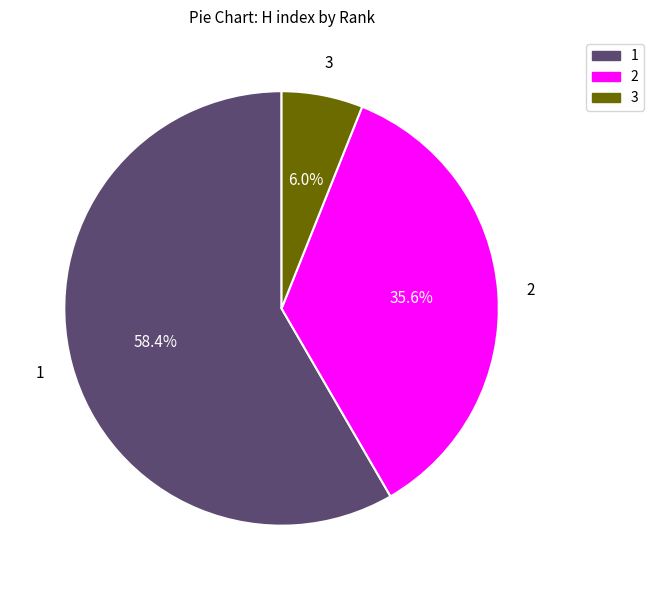

What is the smallest slice in the pie chart?

3